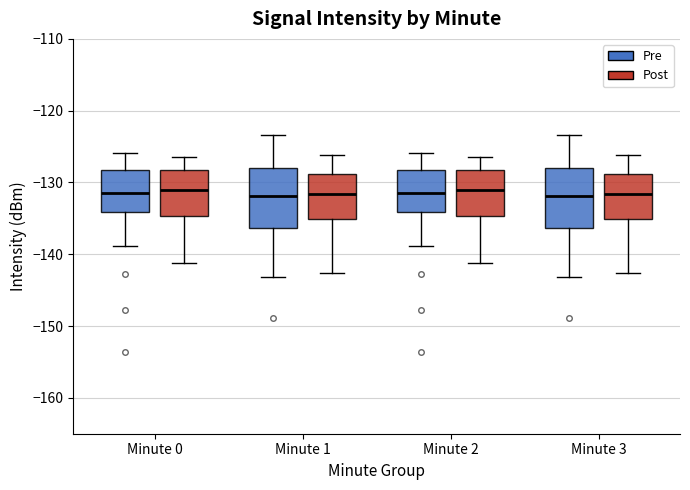

Reading left to right, read every box against the y-axis: the position of its median line, the range the box covers, and the ends of its whiskers. The values are not printed on the chart, so give them approximately, as read against the axis.

Minute 0 (Pre): median -131, box -134 to -128, whiskers -139 to -126
Minute 0 (Post): median -131, box -135 to -128, whiskers -141 to -126
Minute 1 (Pre): median -132, box -136 to -128, whiskers -143 to -123
Minute 1 (Post): median -132, box -135 to -129, whiskers -143 to -126
Minute 2 (Pre): median -131, box -134 to -128, whiskers -139 to -126
Minute 2 (Post): median -131, box -135 to -128, whiskers -141 to -126
Minute 3 (Pre): median -132, box -136 to -128, whiskers -143 to -123
Minute 3 (Post): median -132, box -135 to -129, whiskers -143 to -126